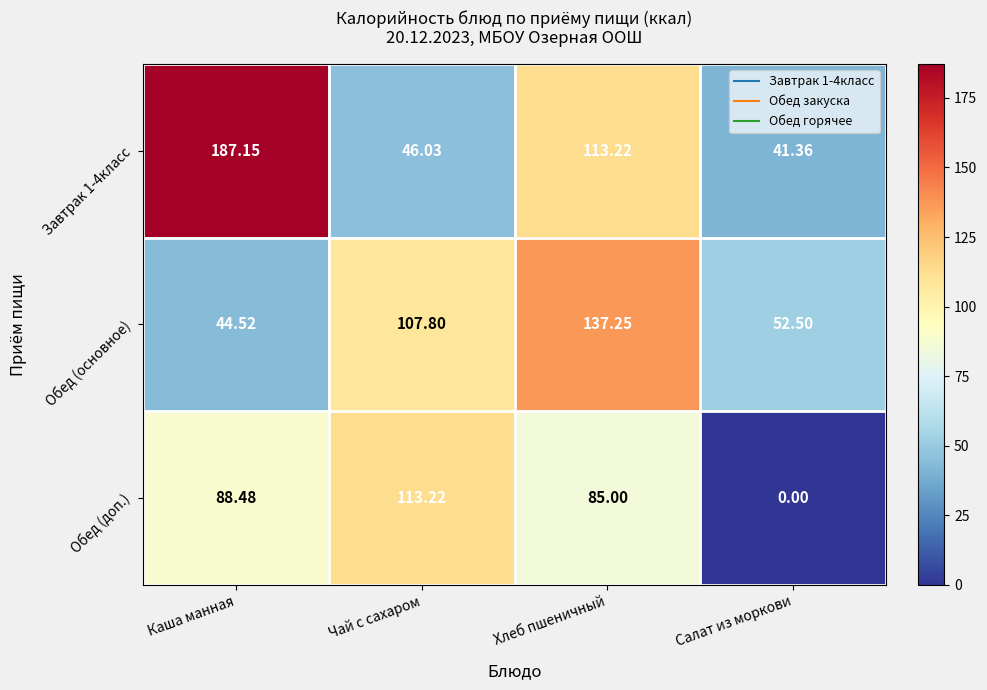

Where does the Обед (основное) series first go above 107?

Чай с сахаром